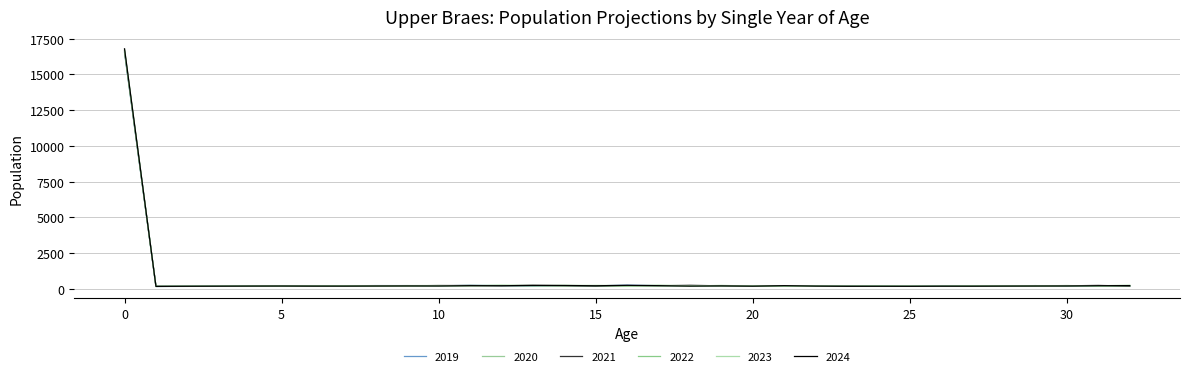

Which series has the largest range (max minus min)?

2024